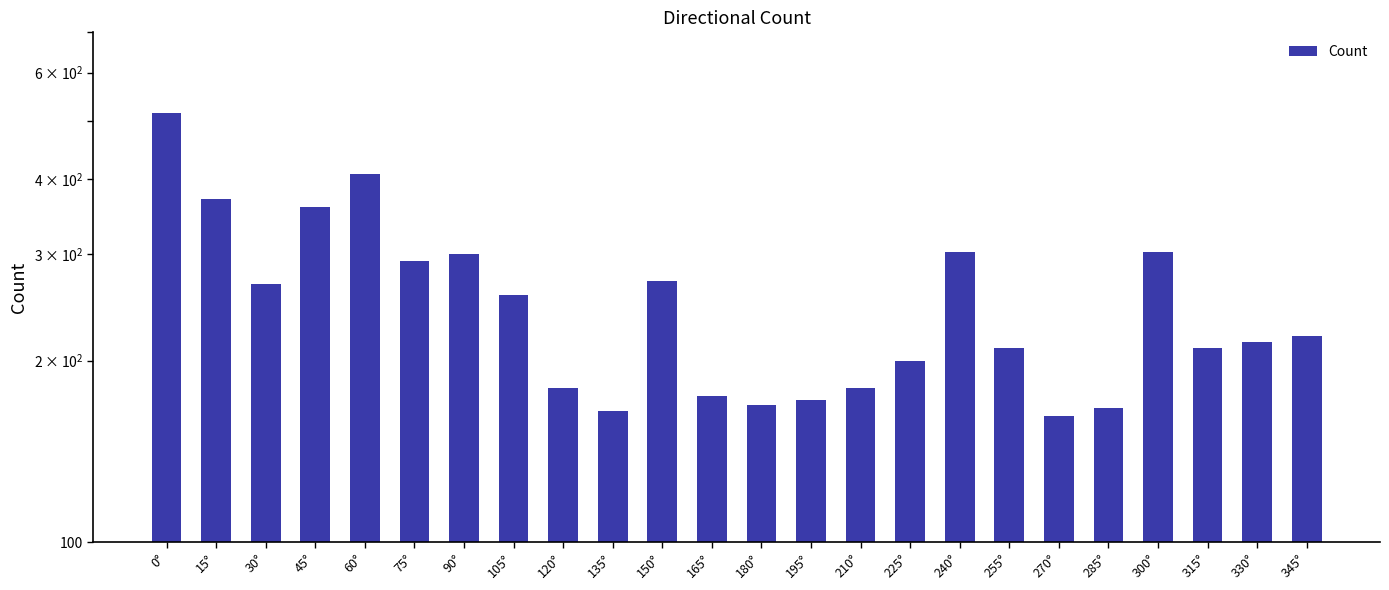

What is the change in value from 15° to 120°?

-190